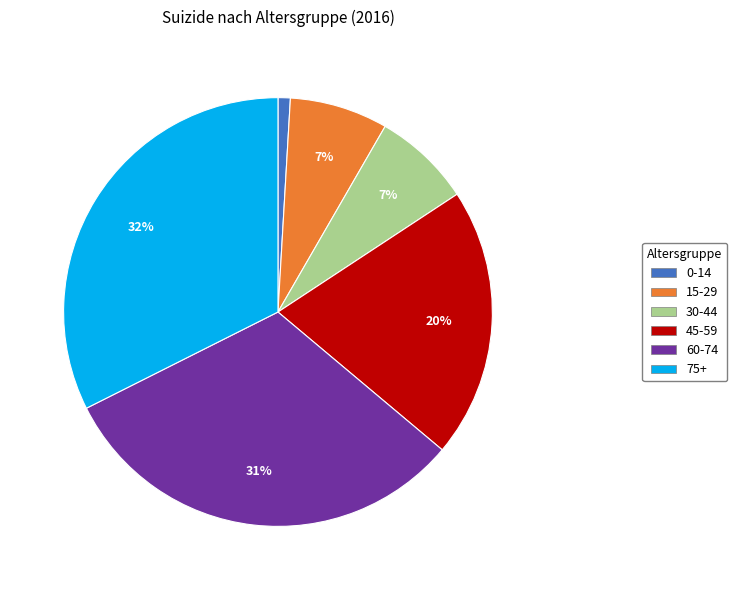

Is the sum of 45-59 and 60-74 greater than half?

Yes